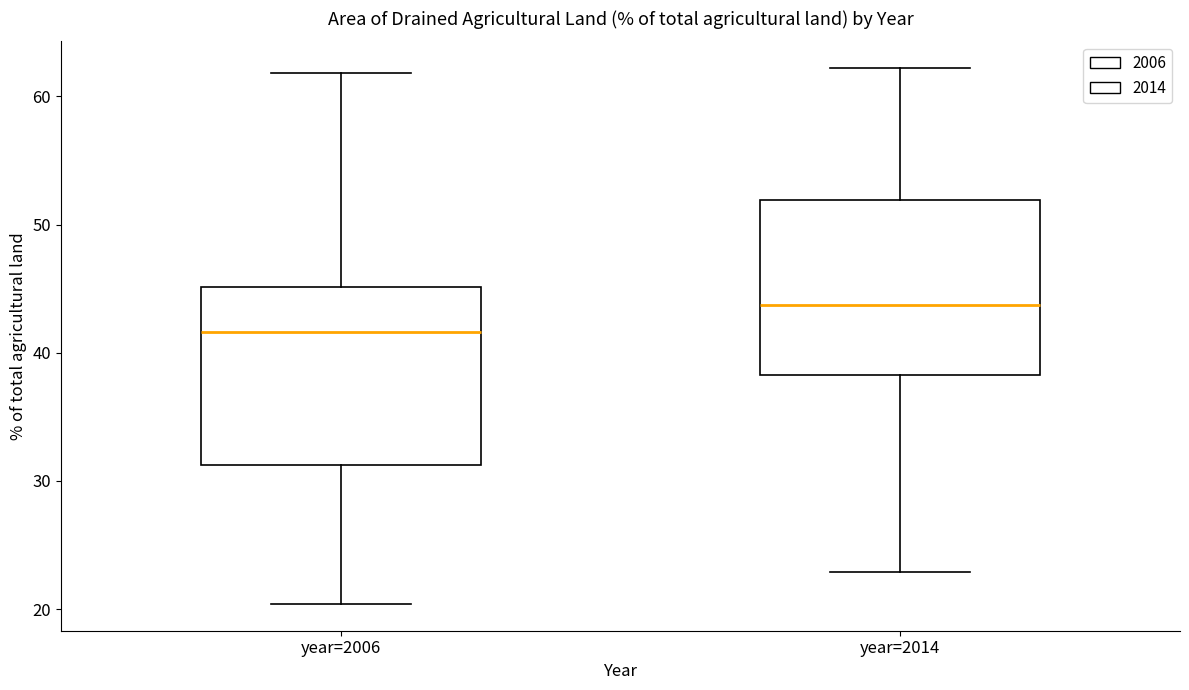

Where is the lower edge of the box for year=2006 on the y-axis? The values are not printed on the chart, so give them approximately, as read against the axis.

31